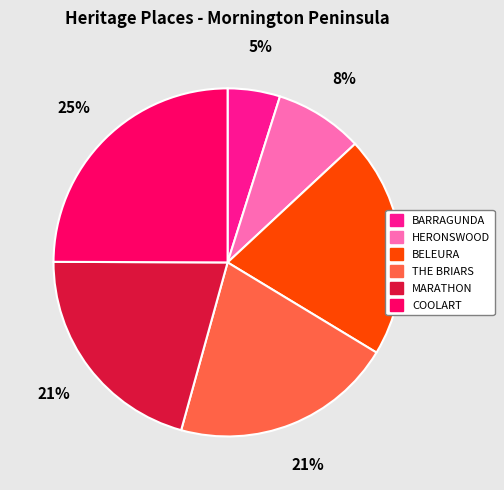

True or false: COOLART accounts for 34% of the total.

False